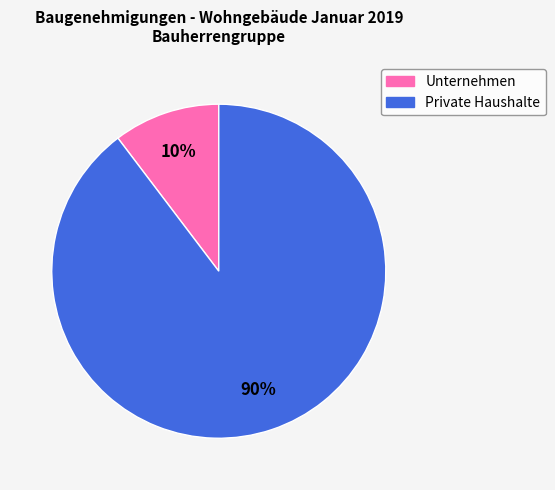

How many segments does this pie chart have?

2